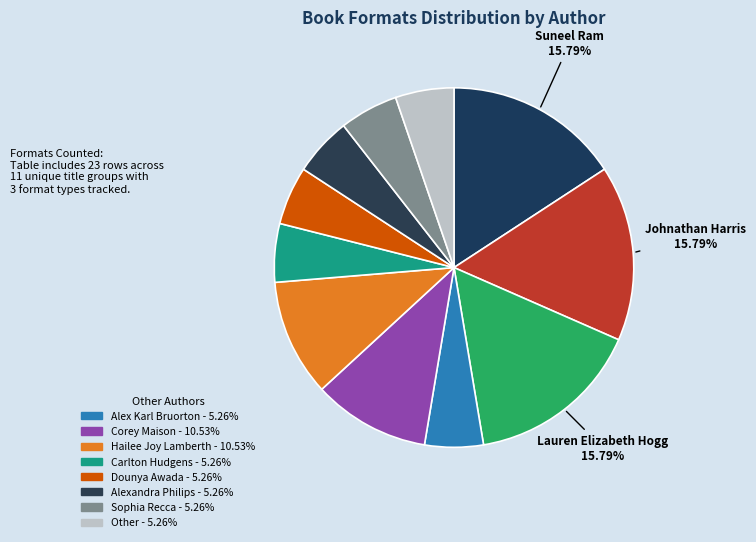

To the nearest percent, what is the difference between the largest and smallest slice percentages?

11%